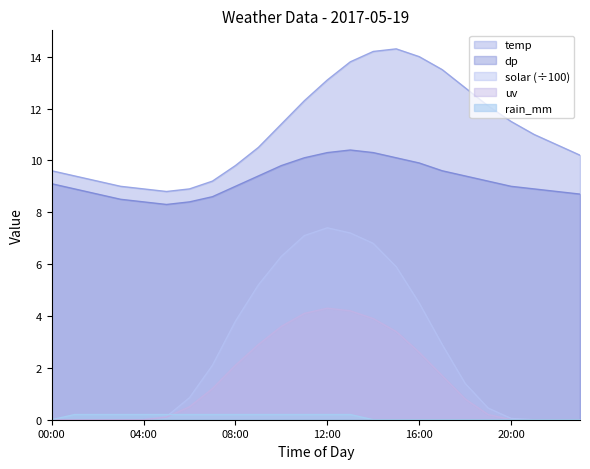

True or false: dp and temp cross at least once.

False